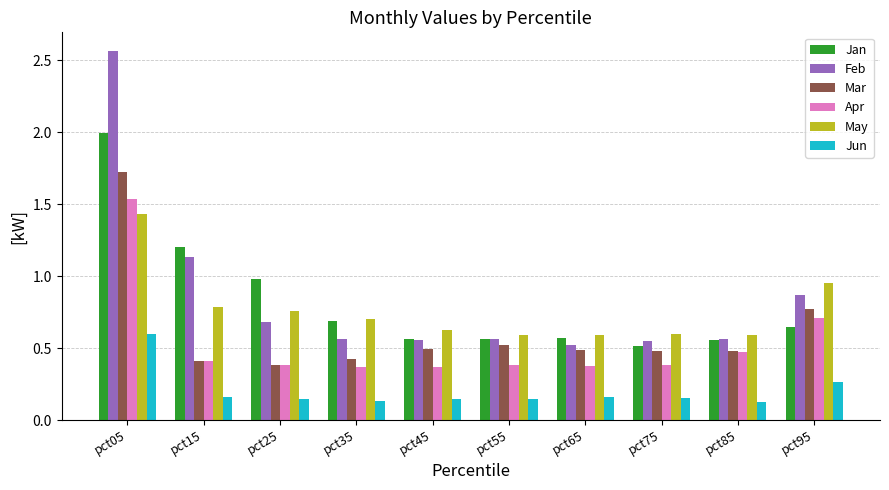

True or false: Apr has a value of 0.7 at pct95.

True